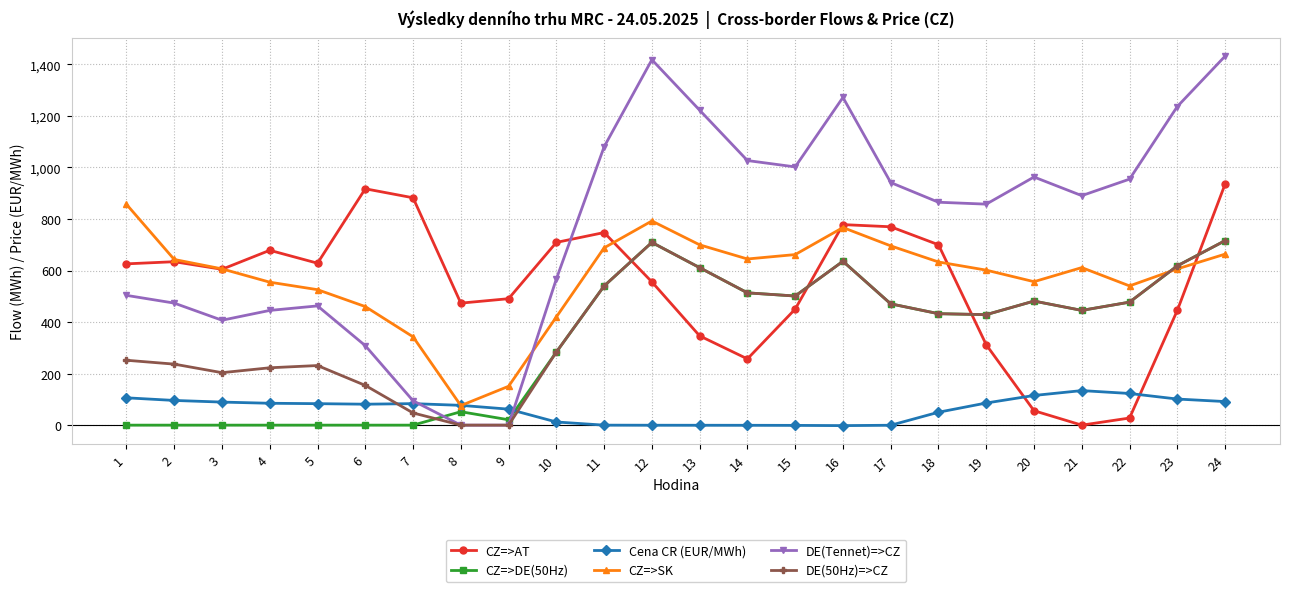

Is it true that DE(Tennet)=>CZ equals 1997.7 at 16?

False